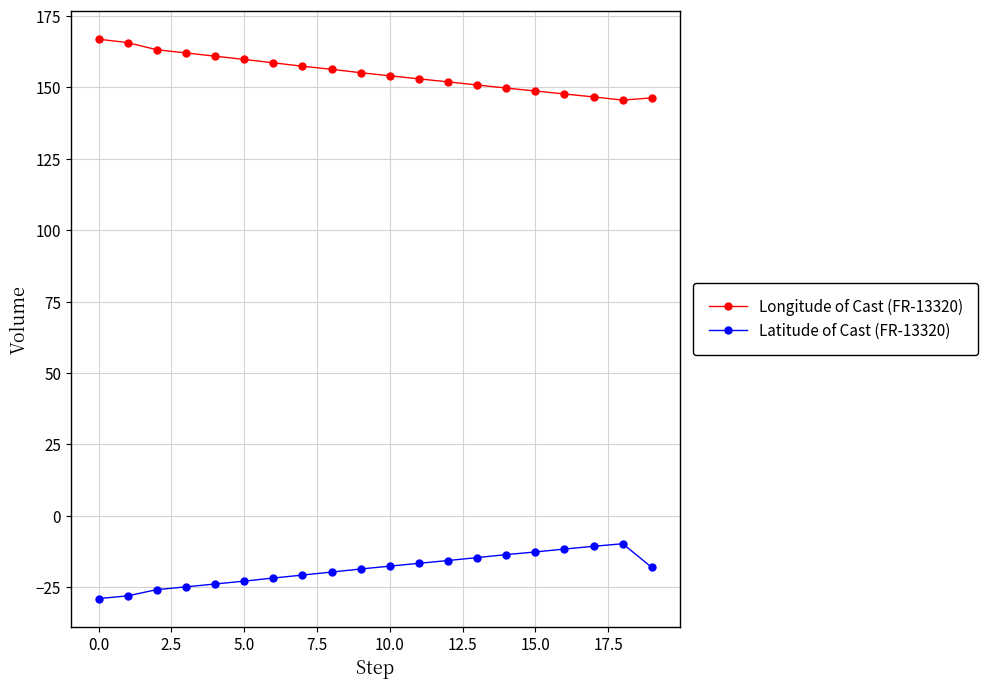

True or false: Longitude of Cast (FR-13320) and Latitude of Cast (FR-13320) cross at least once.

False